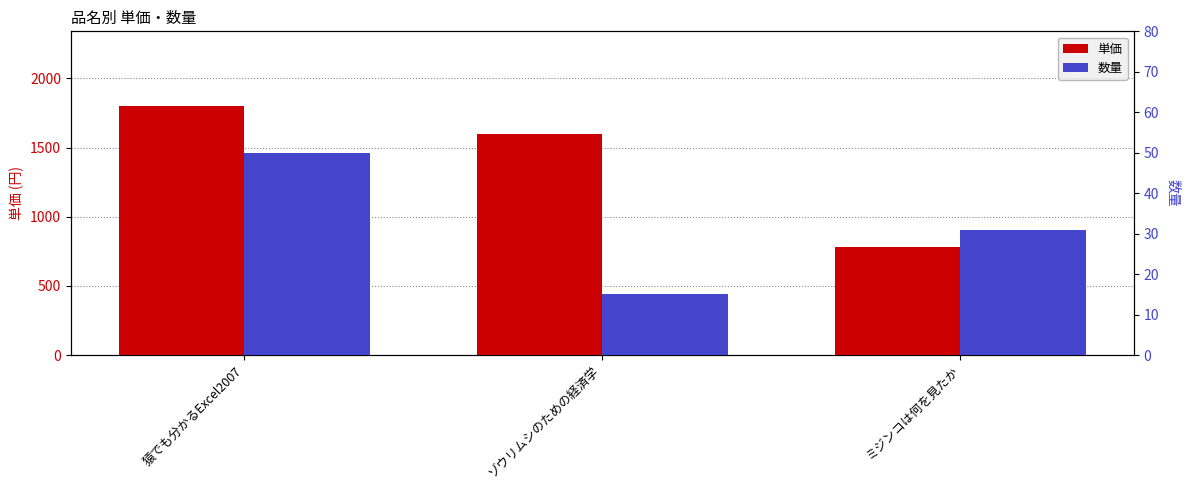

What position from the left is ゾウリムシのための経済学?

2